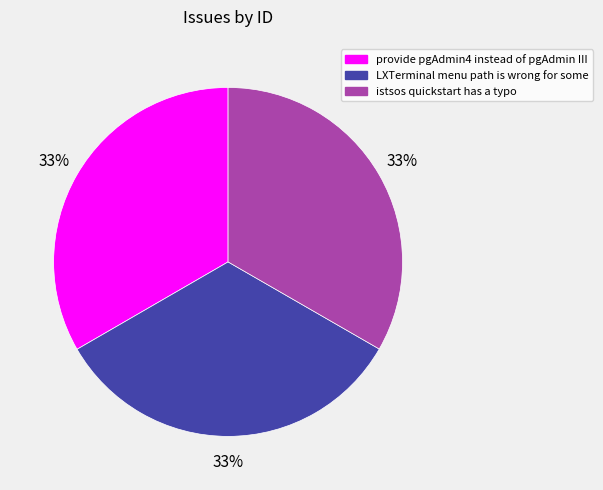

Does any single category account for the majority?

No